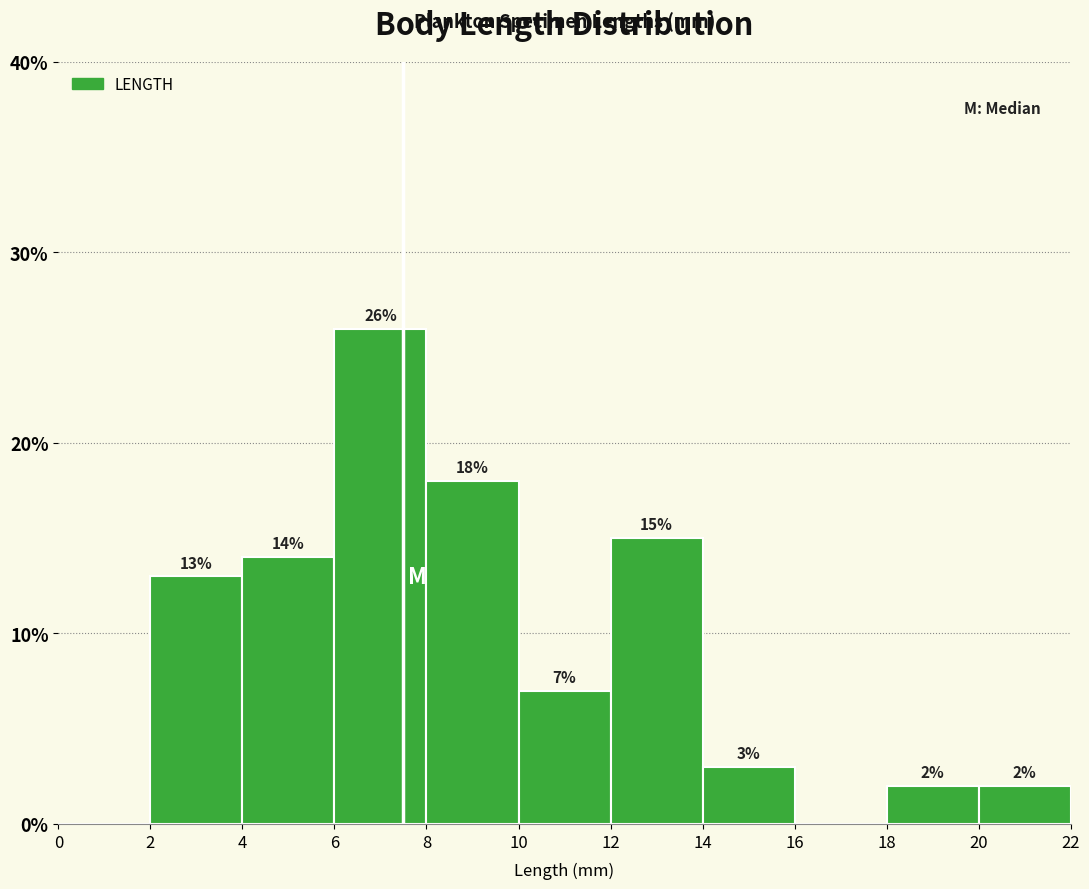

Over which range of the x-axis is the bar tallest?

6 to 8